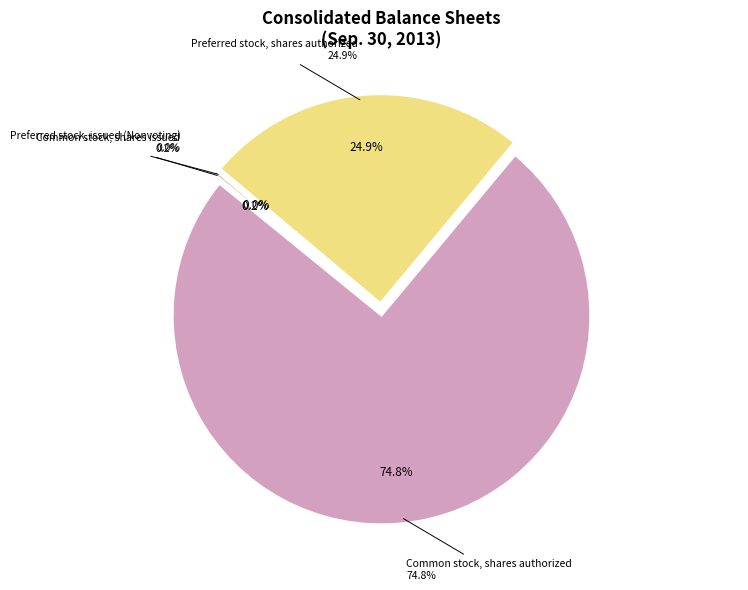

What is the largest slice in the pie chart?

Common stock, shares authorized